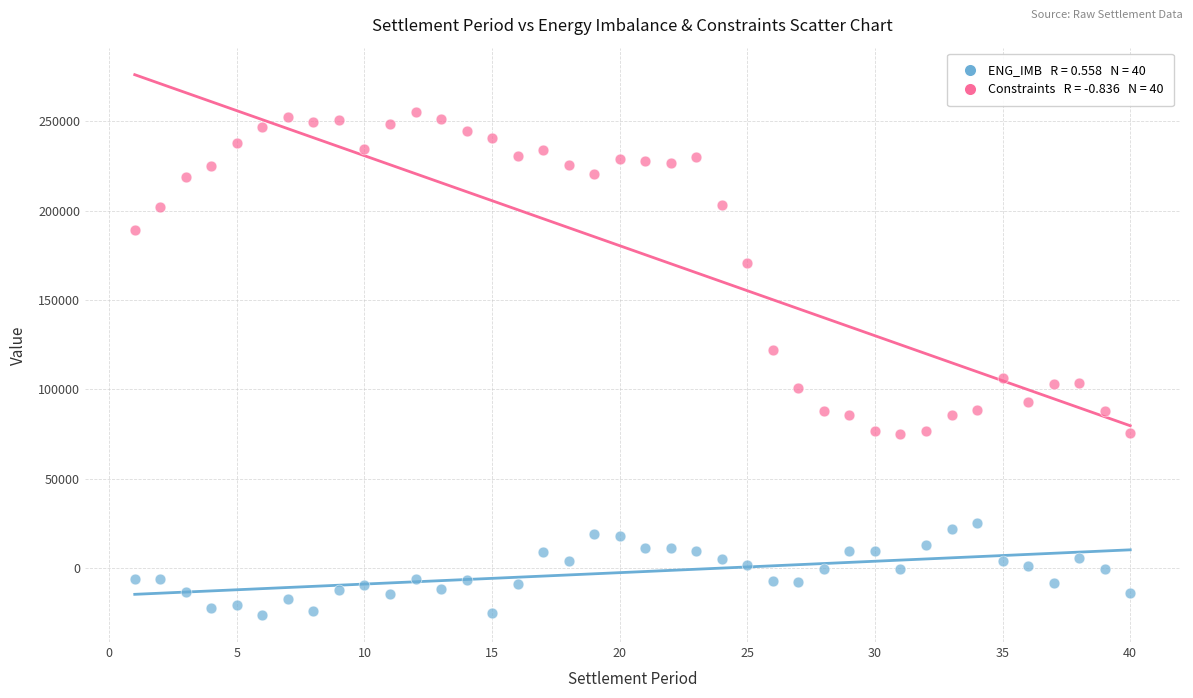

Across all data points, what is the range of X values (max minus min)?

39.0